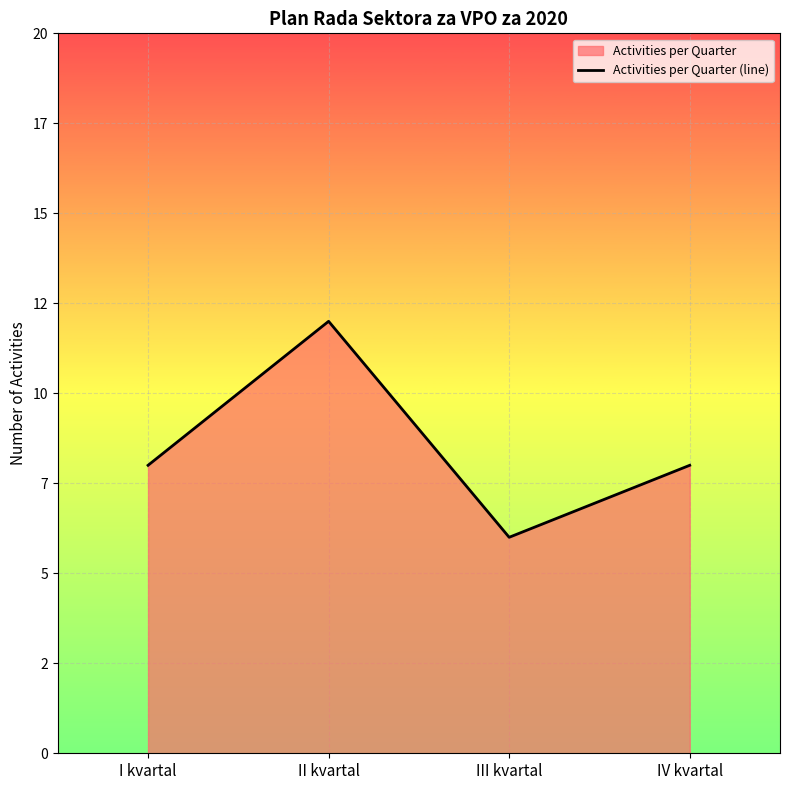

True or false: the data shows 8 at IV kvartal.

True